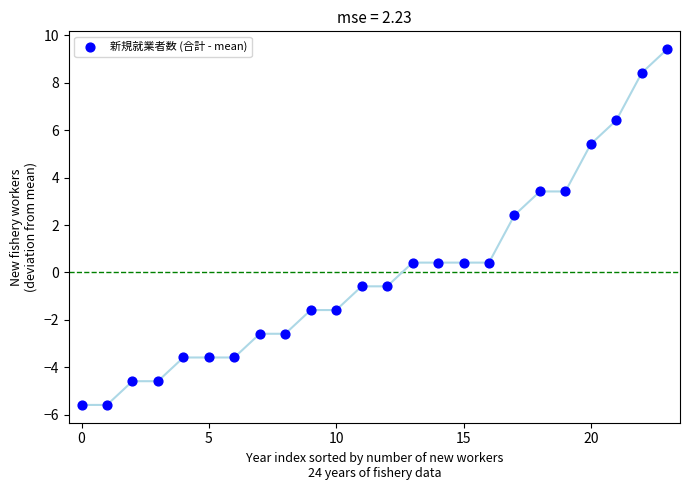

What is the range of Y values (max minus min)?

15.0